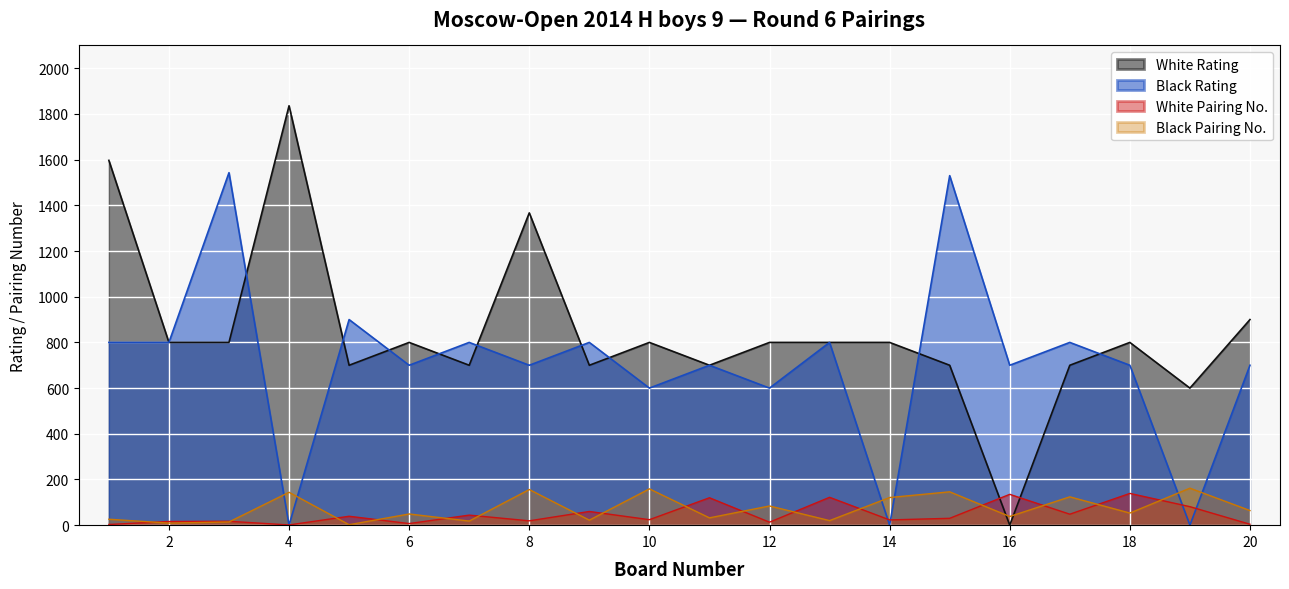

Where does the Black Rating series first go above 700?

1